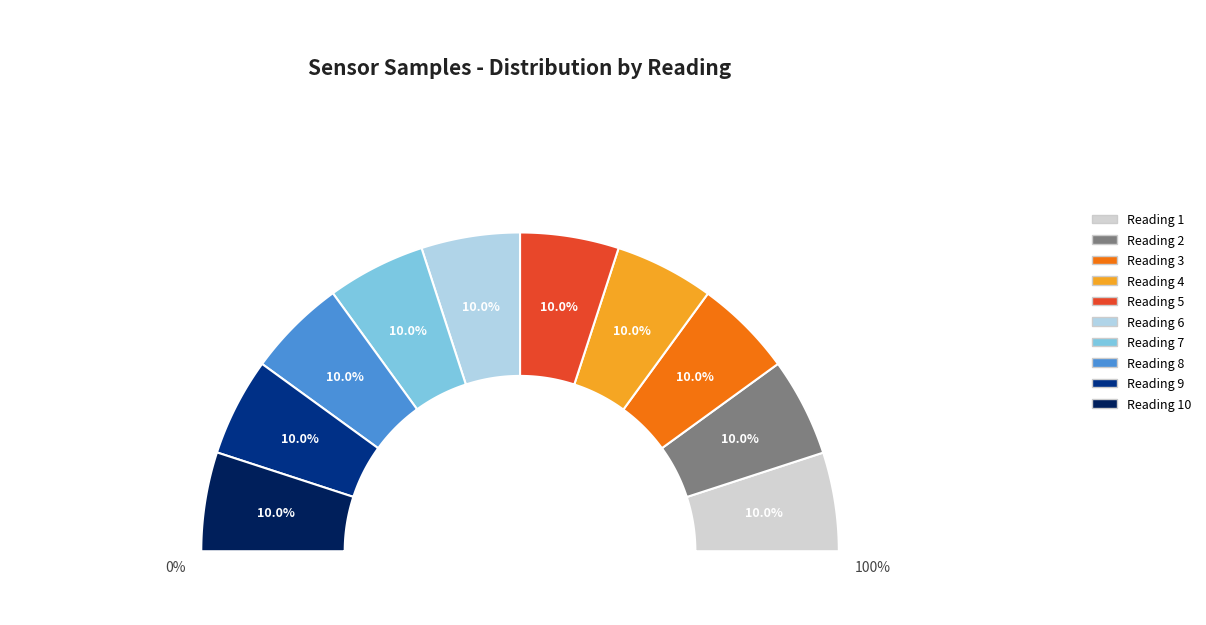

How many slices are in this pie chart?

10